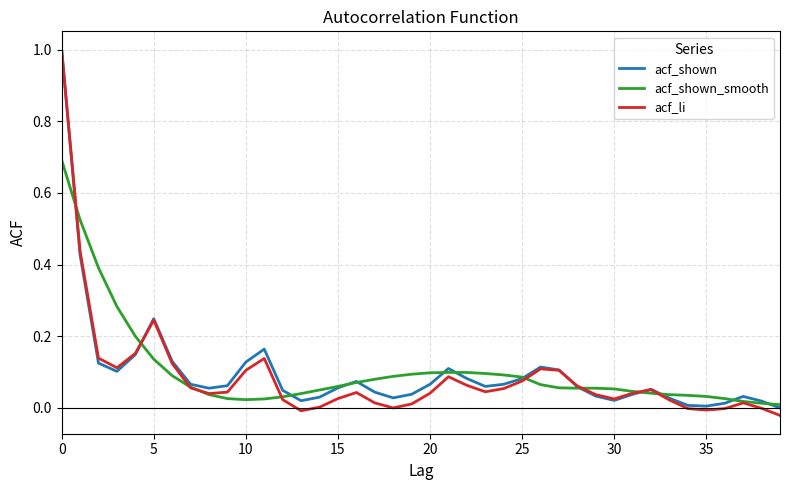

Which series has the largest range (max minus min)?

acf_li